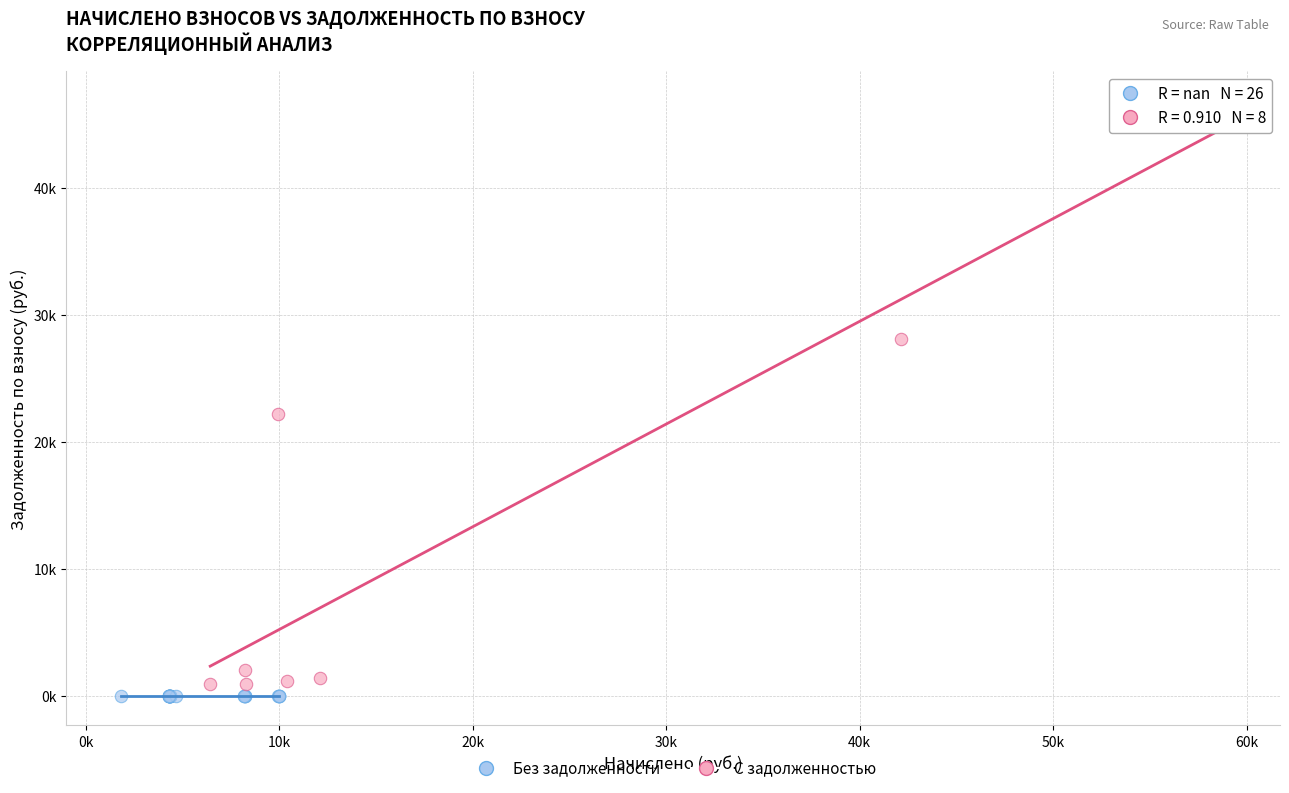

Which series contains the highest Y value?

С задолженностью